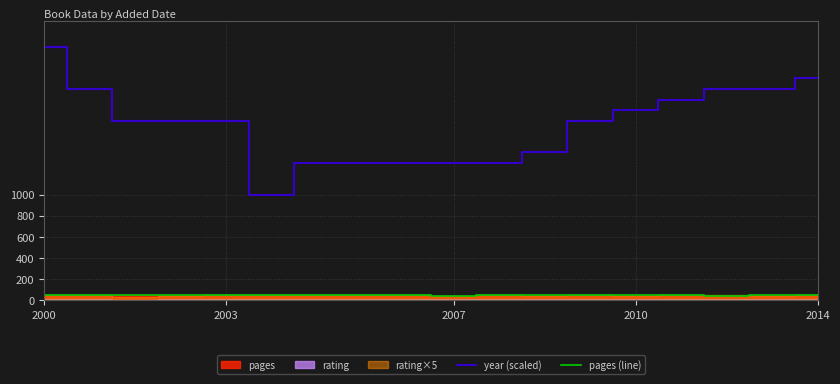

True or false: pages (line) and year (scaled) intersect in this chart.

False